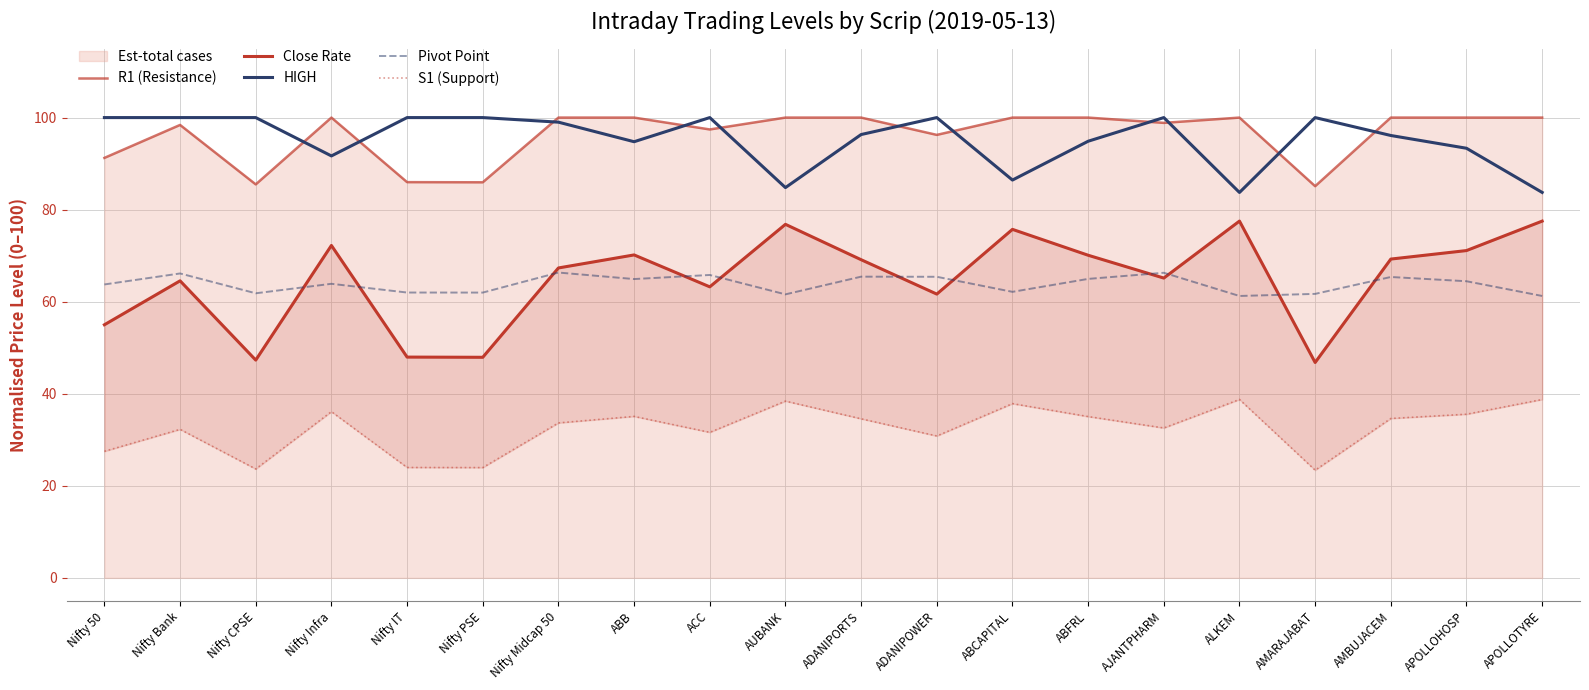

True or false: HIGH and Pivot Point intersect in this chart.

False